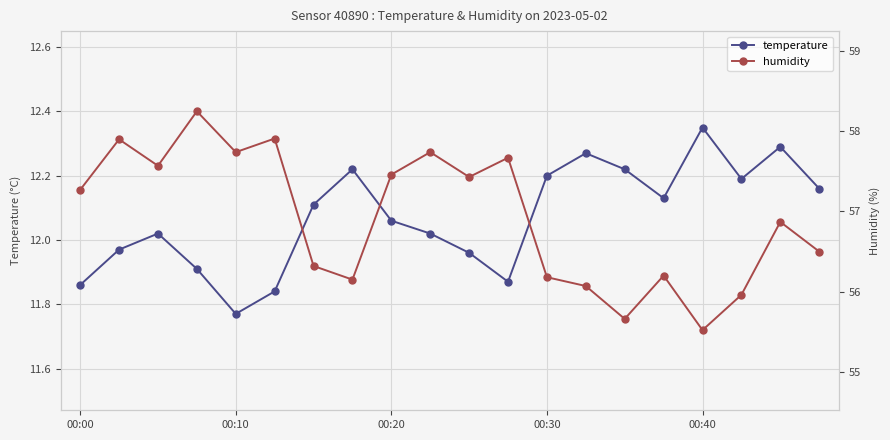

True or false: humidity has more than 2 interior local peaks.

True